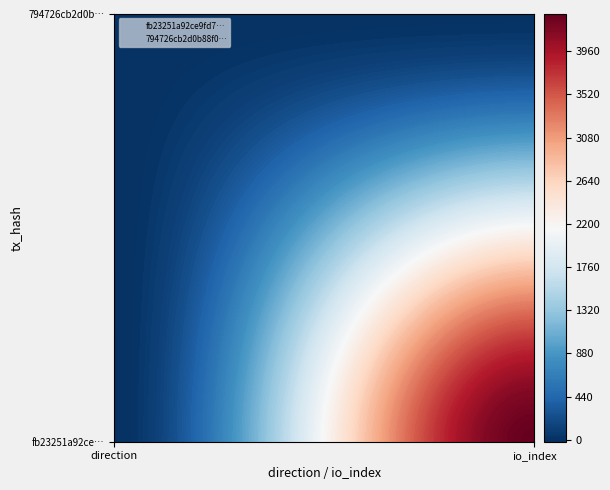

Count the number of categories in the chart.

2